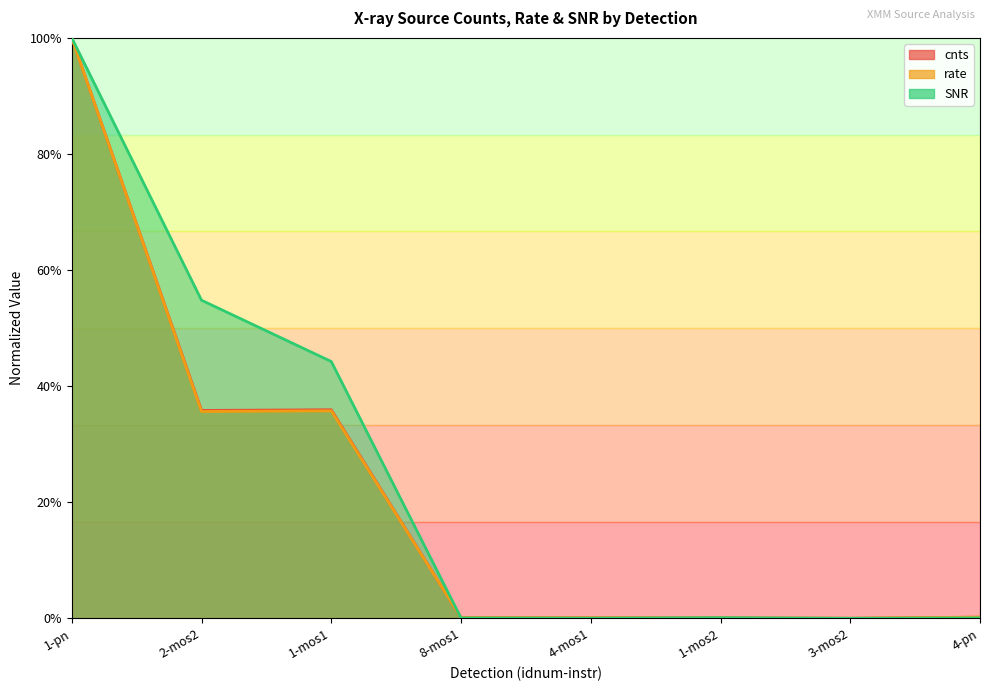

What is the label of the 3rd point from the right?

1-mos2